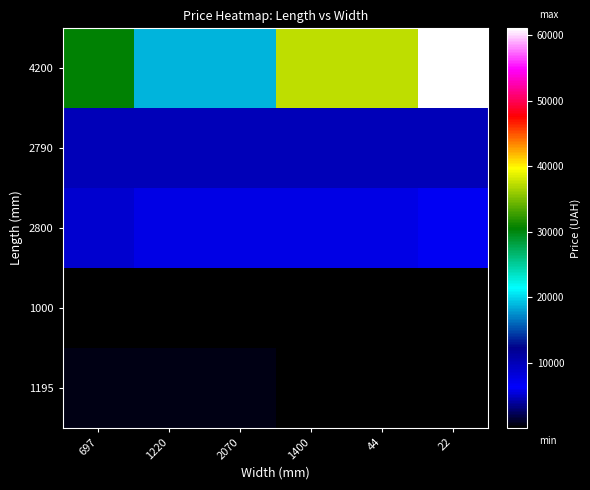

The value of 4200 at 22 is 61024.7. True or false?

True